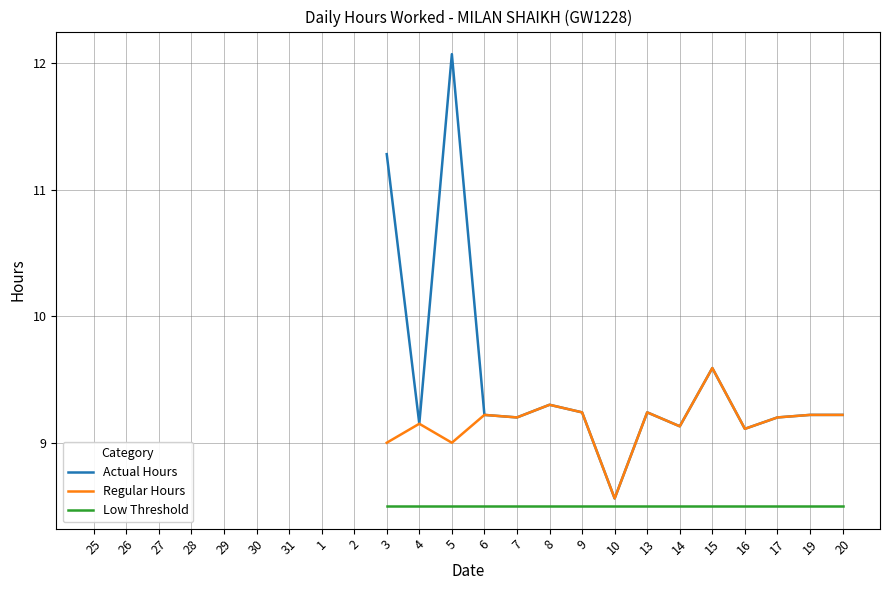

How many data points does each series have?

24